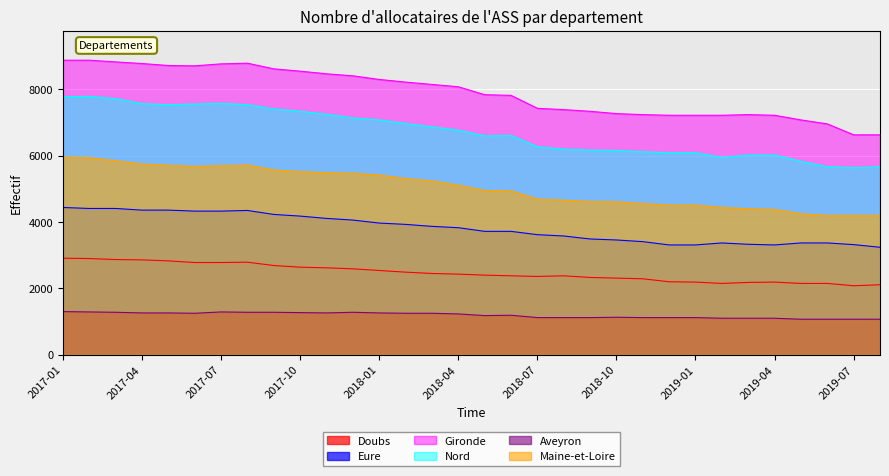

What is the lowest value of the Nord series?

5640